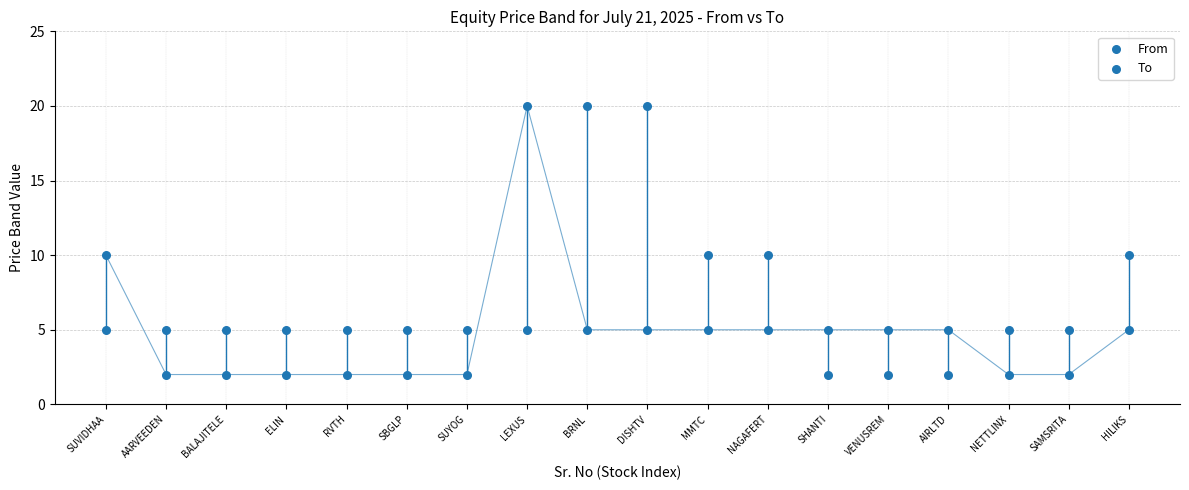

Count the number of points in this scatter plot.

36